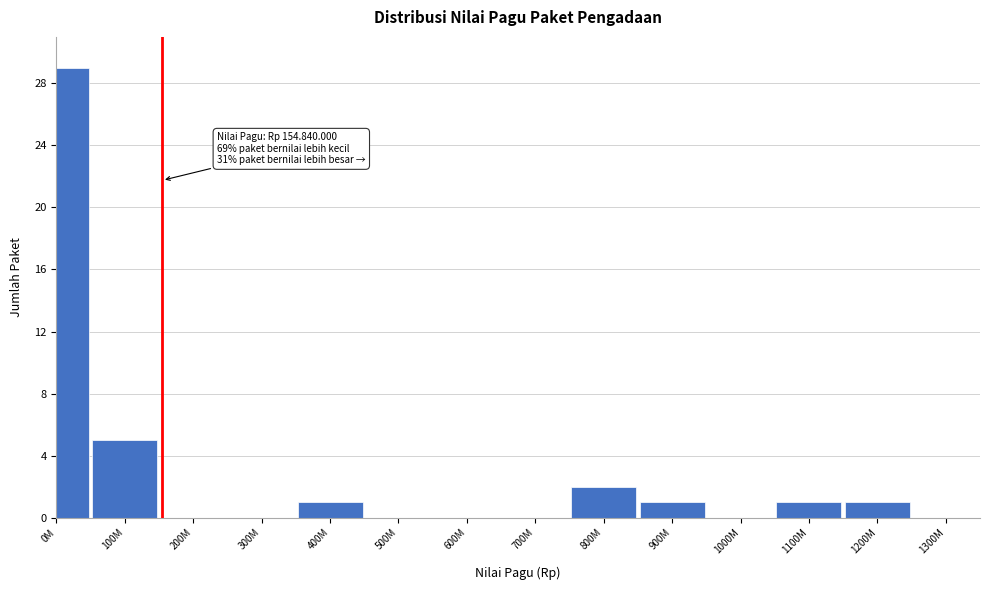

Reading left to right, extract all data points from this chart.

0M=29	100M=5	200M=0	300M=0	400M=1	500M=0	600M=0	700M=0	800M=2	900M=1	1000M=0	1100M=1	1200M=1